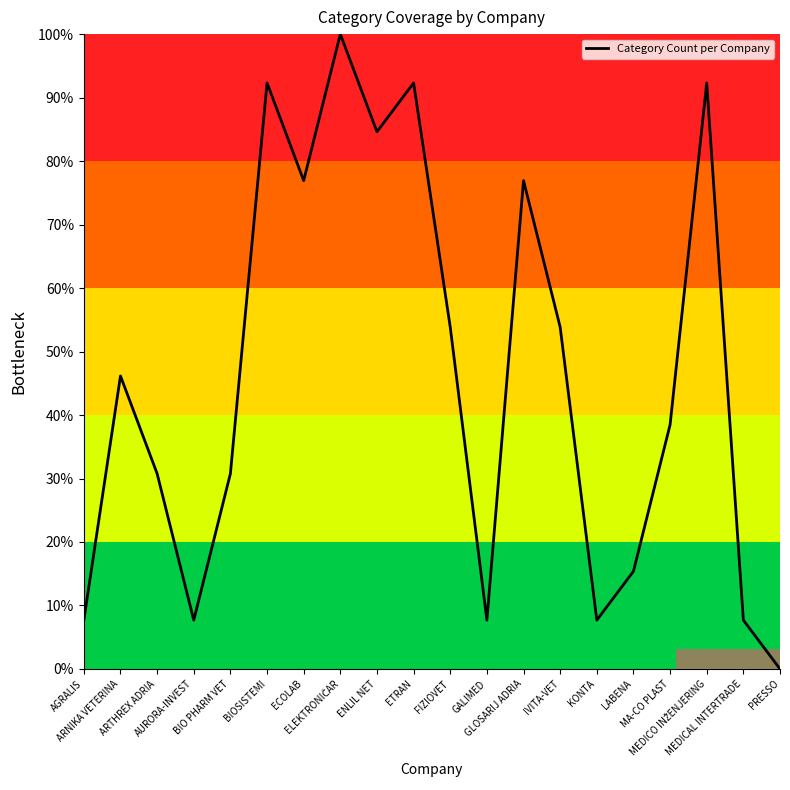

At which category does the data reach its first local peak?

ARNIKA VETERINA